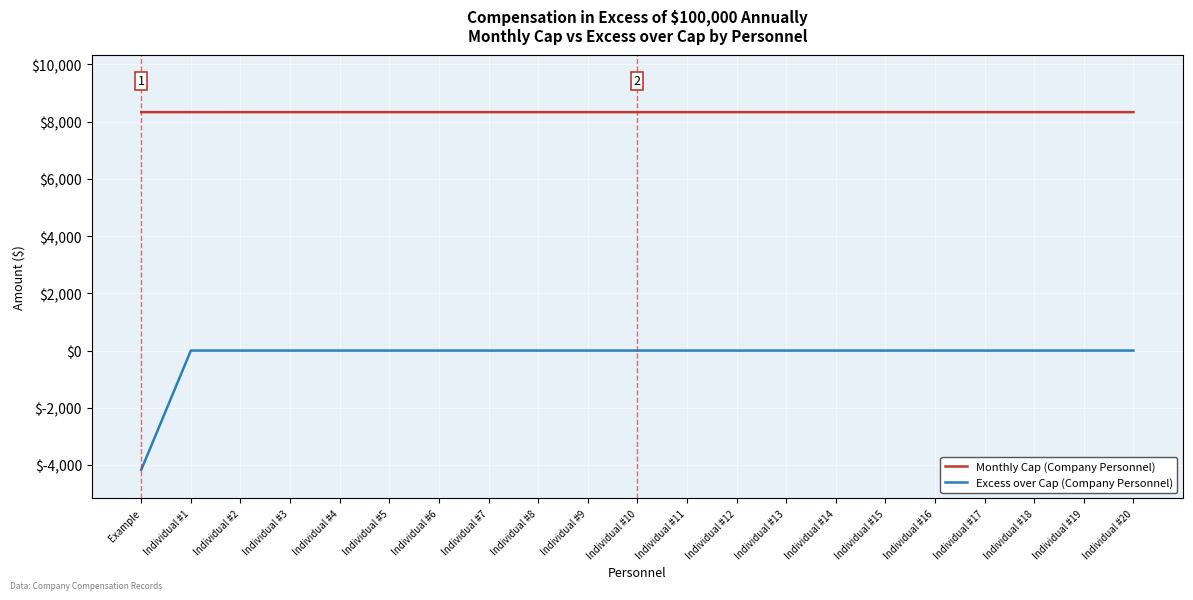

Which series has the widest spread of values?

Excess over Cap (Company Personnel)